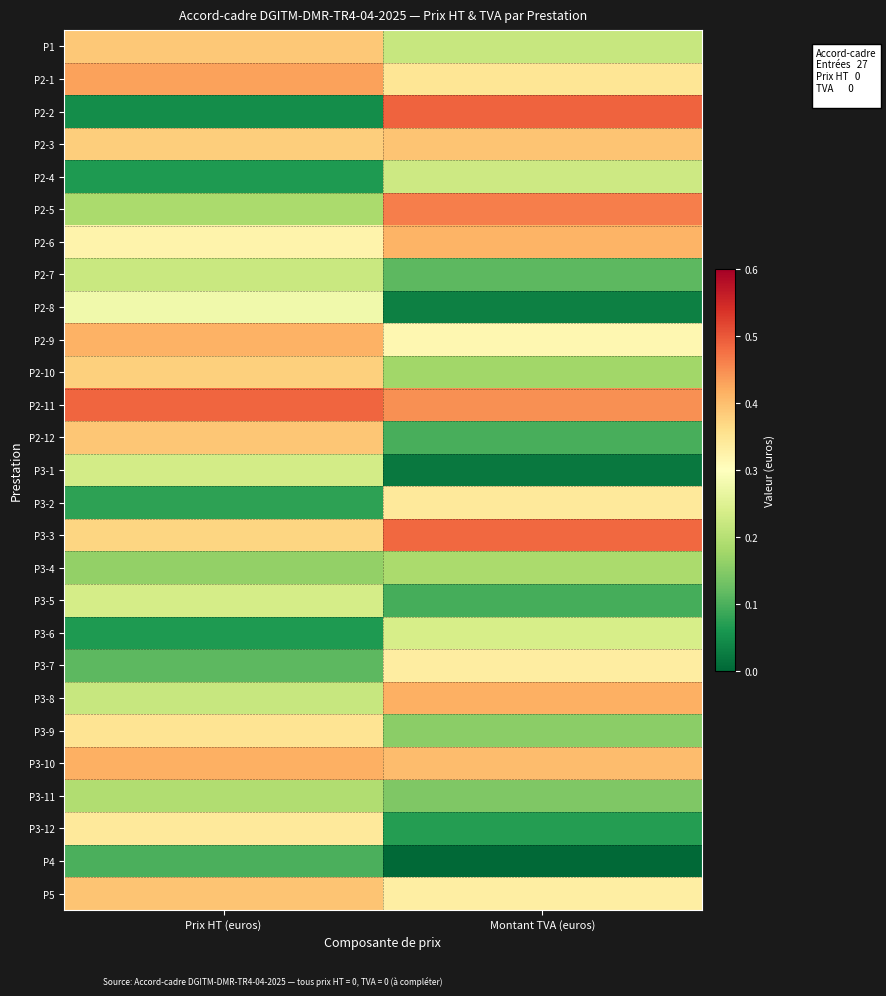

Reading left to right, list all the values displayed in this chart.

P1: Prix HT (euros)=0.4	Montant TVA (euros)=0.2
P2-1: Prix HT (euros)=0.4	Montant TVA (euros)=0.3
P2-2: Prix HT (euros)=0.0	Montant TVA (euros)=0.5
P2-3: Prix HT (euros)=0.4	Montant TVA (euros)=0.4
P2-4: Prix HT (euros)=0.1	Montant TVA (euros)=0.2
P2-5: Prix HT (euros)=0.2	Montant TVA (euros)=0.5
P2-6: Prix HT (euros)=0.3	Montant TVA (euros)=0.4
P2-7: Prix HT (euros)=0.2	Montant TVA (euros)=0.1
P2-8: Prix HT (euros)=0.3	Montant TVA (euros)=0.0
P2-9: Prix HT (euros)=0.4	Montant TVA (euros)=0.3
P2-10: Prix HT (euros)=0.4	Montant TVA (euros)=0.2
P2-11: Prix HT (euros)=0.5	Montant TVA (euros)=0.4
P2-12: Prix HT (euros)=0.4	Montant TVA (euros)=0.1
P3-1: Prix HT (euros)=0.2	Montant TVA (euros)=0.0
P3-2: Prix HT (euros)=0.1	Montant TVA (euros)=0.3
P3-3: Prix HT (euros)=0.4	Montant TVA (euros)=0.5
P3-4: Prix HT (euros)=0.2	Montant TVA (euros)=0.2
P3-5: Prix HT (euros)=0.2	Montant TVA (euros)=0.1
P3-6: Prix HT (euros)=0.1	Montant TVA (euros)=0.2
P3-7: Prix HT (euros)=0.1	Montant TVA (euros)=0.3
P3-8: Prix HT (euros)=0.2	Montant TVA (euros)=0.4
P3-9: Prix HT (euros)=0.4	Montant TVA (euros)=0.2
P3-10: Prix HT (euros)=0.4	Montant TVA (euros)=0.4
P3-11: Prix HT (euros)=0.2	Montant TVA (euros)=0.1
P3-12: Prix HT (euros)=0.3	Montant TVA (euros)=0.1
P4: Prix HT (euros)=0.1	Montant TVA (euros)=0.0
P5: Prix HT (euros)=0.4	Montant TVA (euros)=0.3